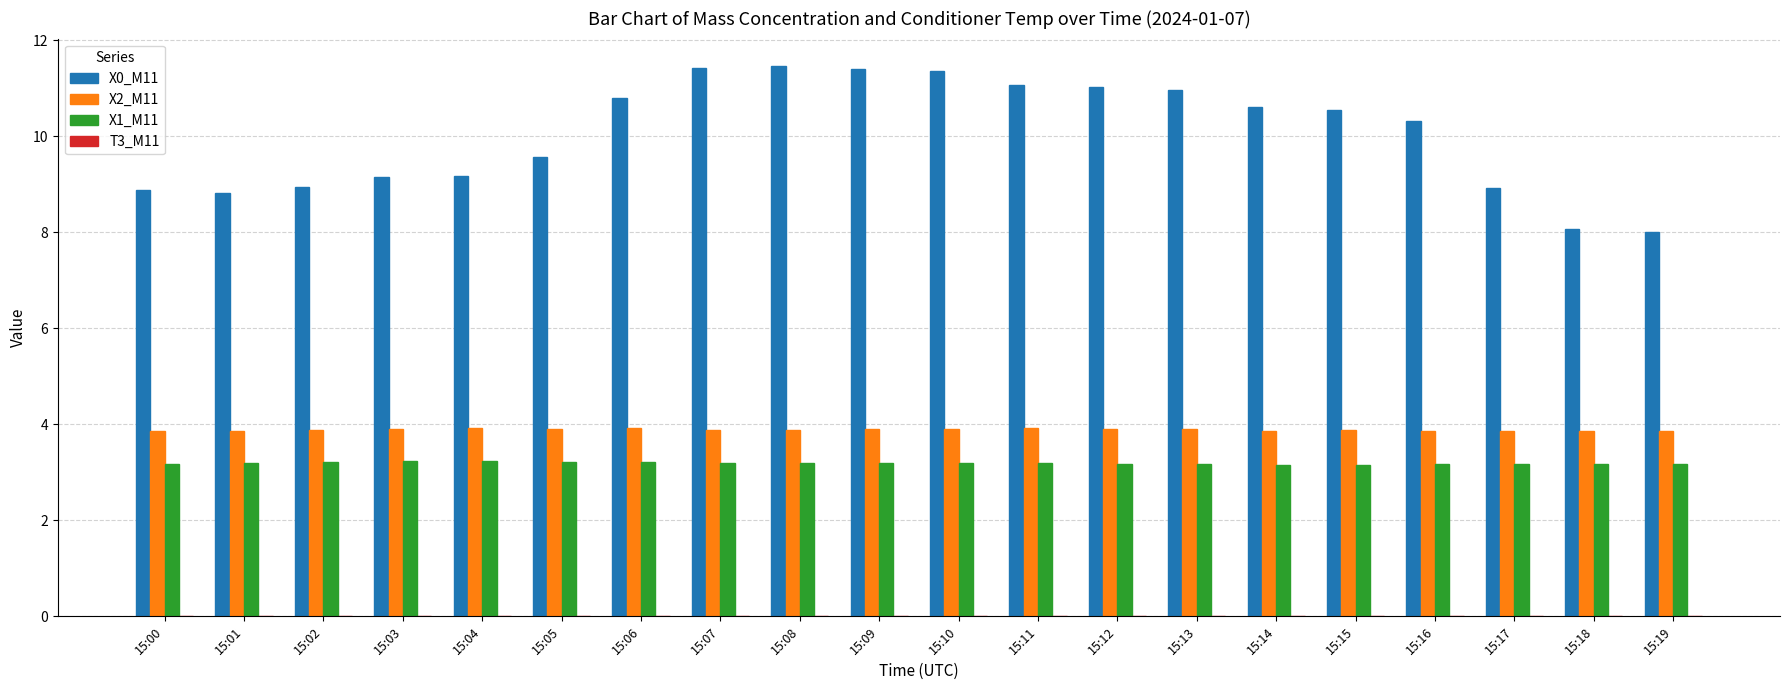

Rank the series by their maximum value, from lowest to highest.

X1_M11, X2_M11, X0_M11